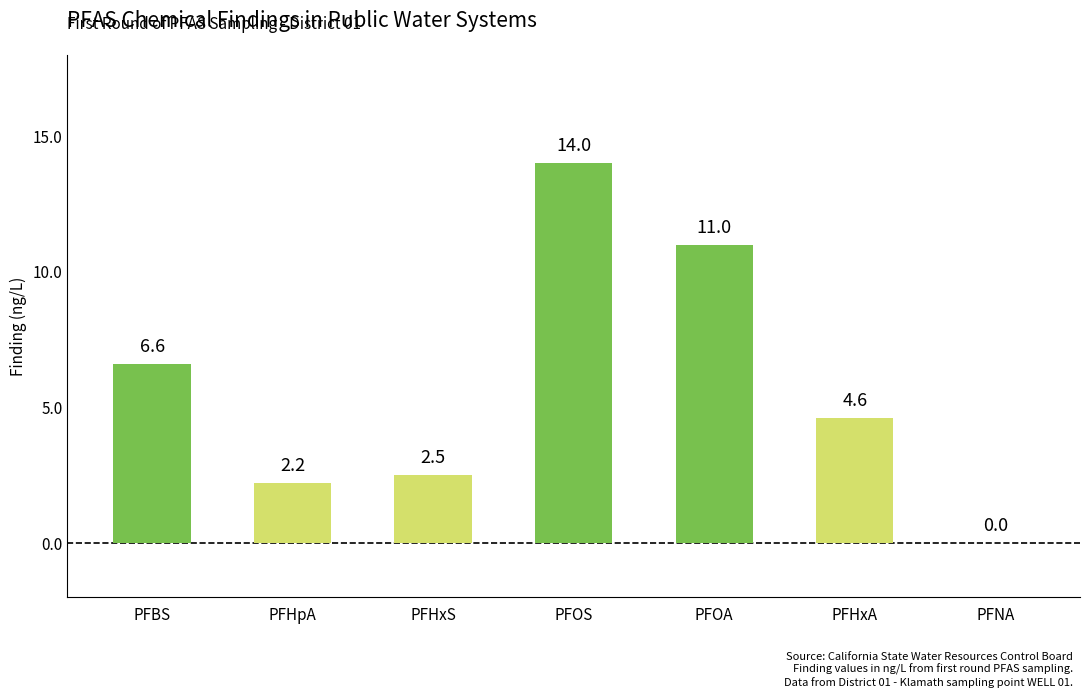

What is the sum of all values?

40.9